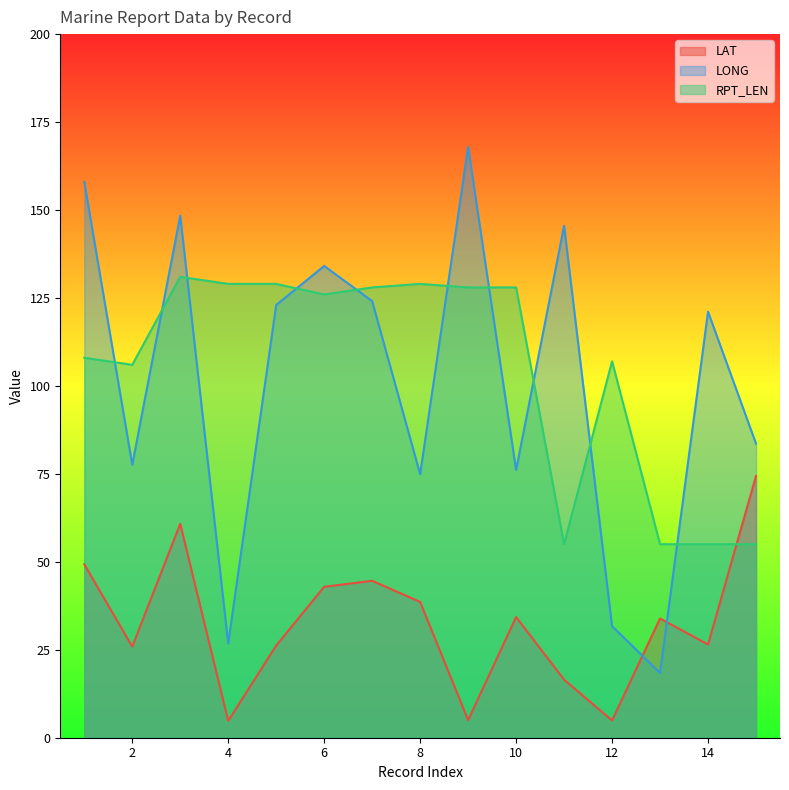

Which series has the largest total across all categories?

RPT_LEN